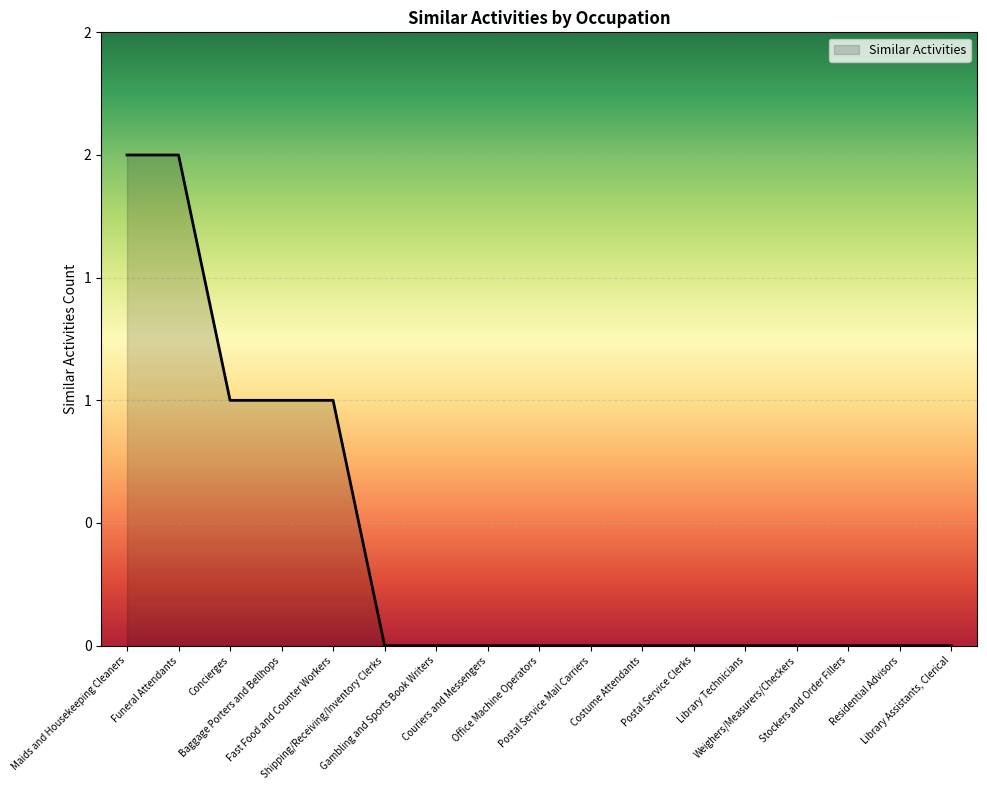

Does the chart display data point markers on the line(s)?

No